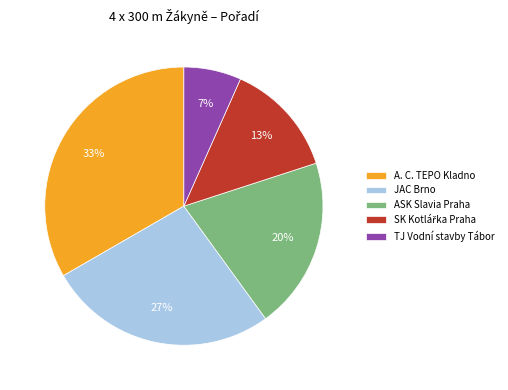

Is there a majority slice in this chart?

No